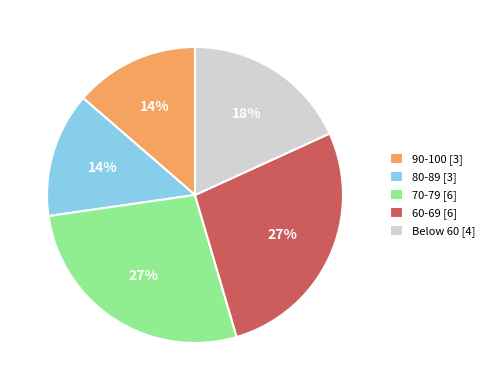

Combined, do 60-69 [6] and Below 60 [4] account for over 50%?

No